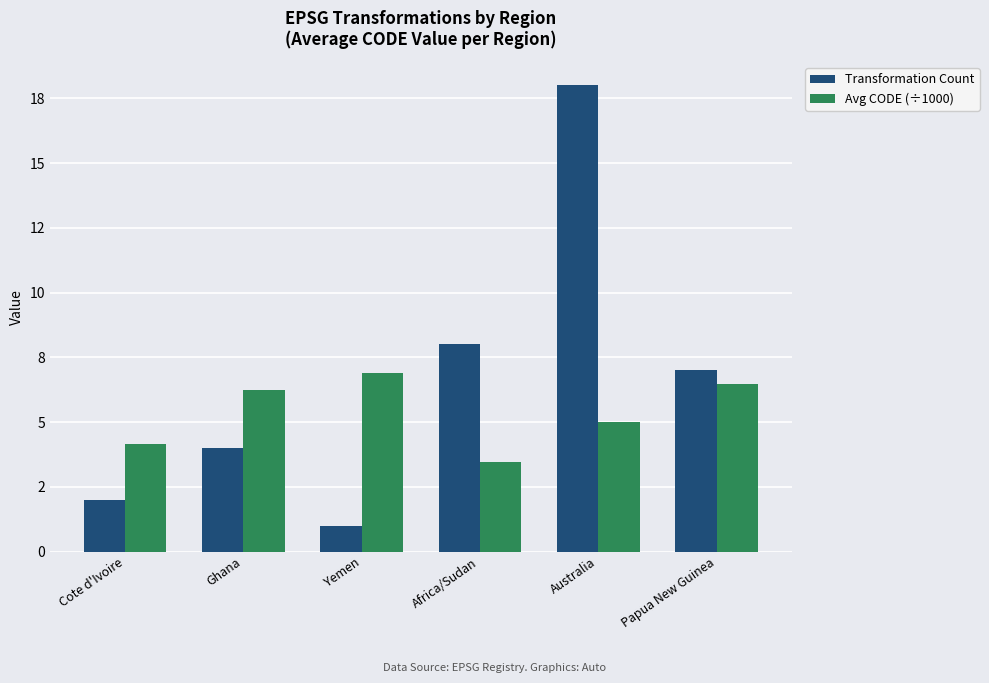

List the series in order of their peak value, highest first.

Transformation Count, Avg CODE (÷1000)